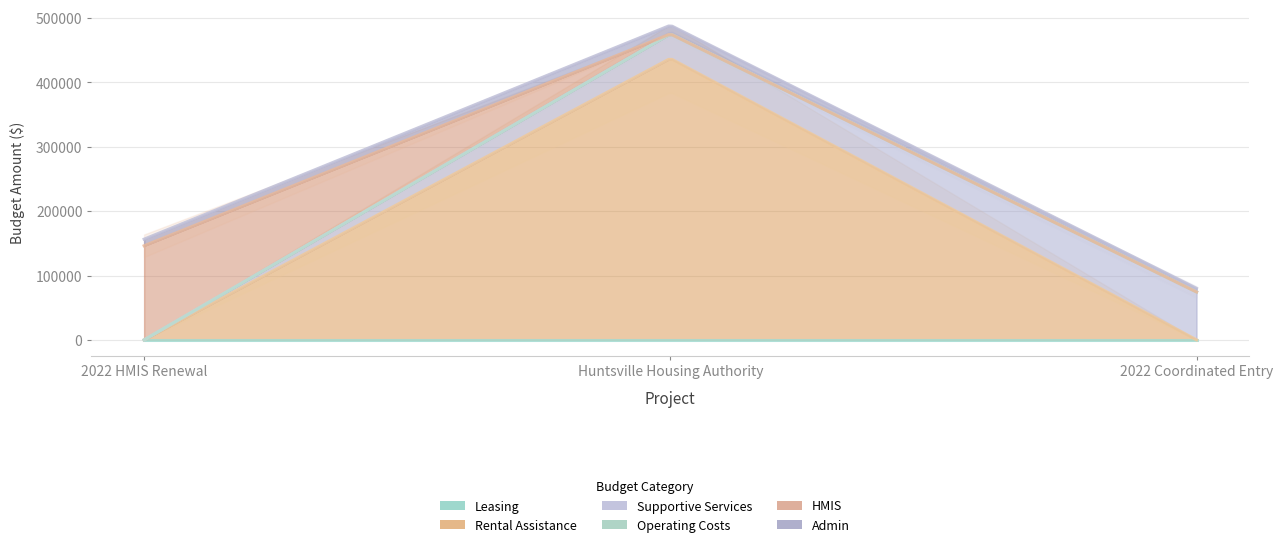

What is the sum of the HMIS values at Huntsville Housing Authority and 2022 HMIS Renewal?

146261